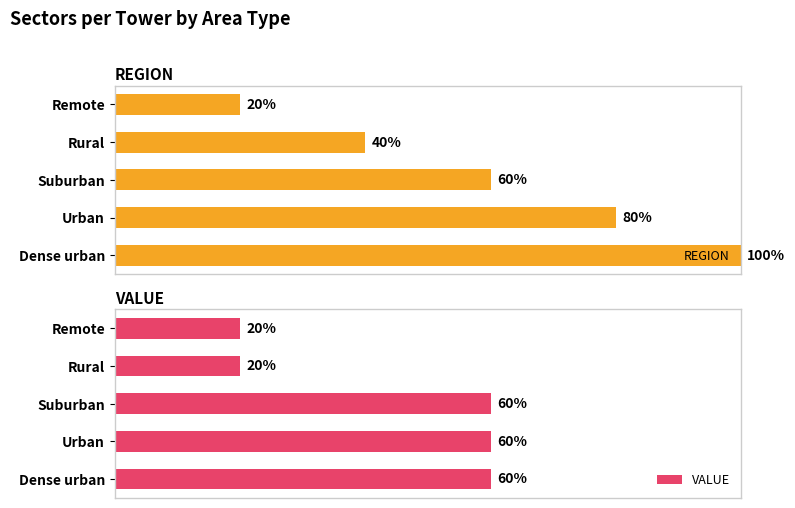

List the labels in order of REGION value, smallest first.

Remote, Rural, Suburban, Urban, Dense urban